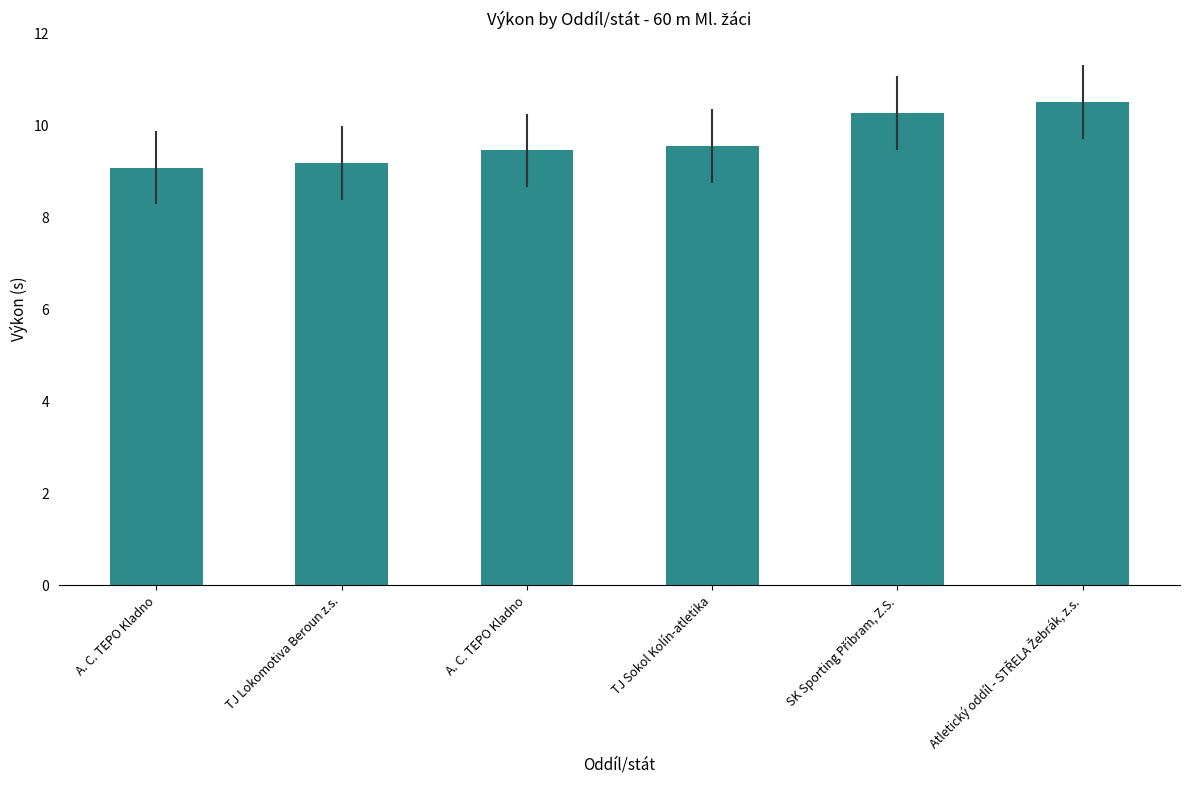

What is the approximate value at TJ Lokomotiva Beroun z.s.?

9.2